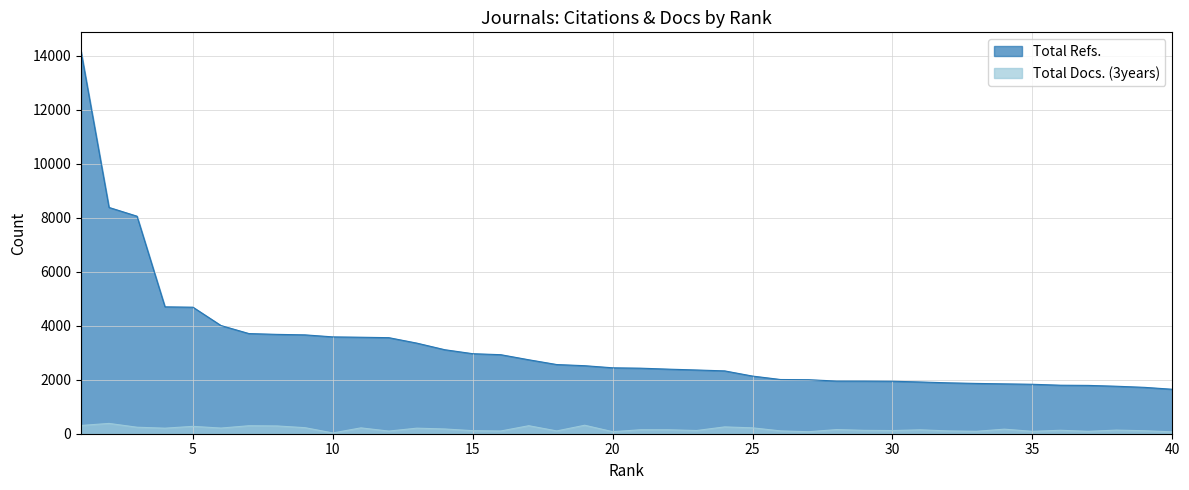

True or false: Total Refs. and Total Docs. (3years) intersect in this chart.

False